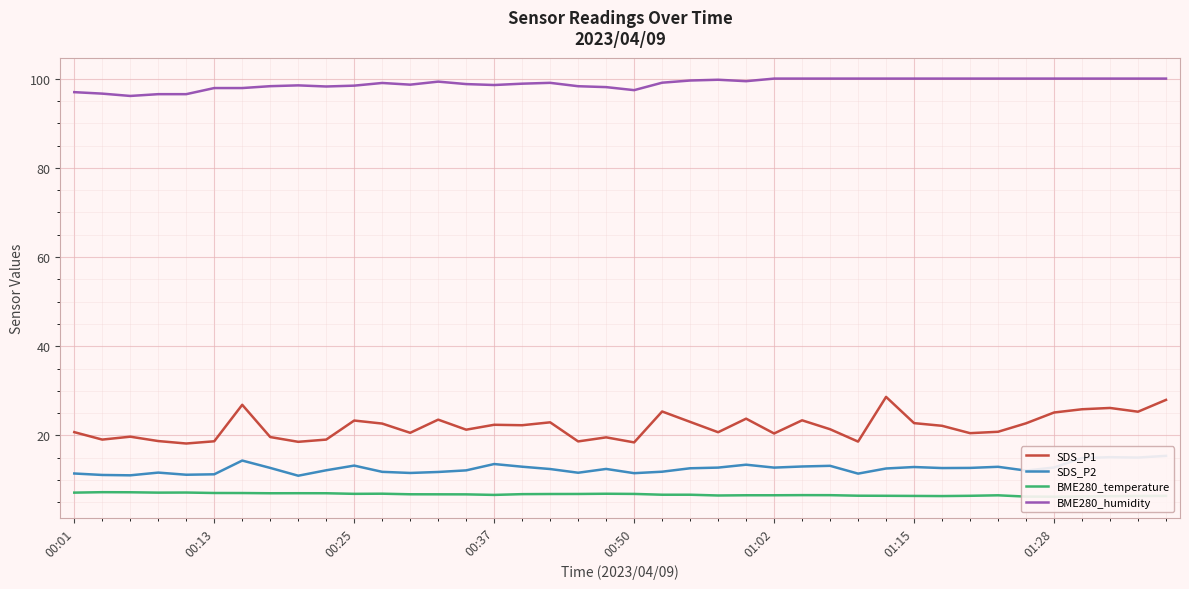

Which series has the largest total across all categories?

BME280_humidity